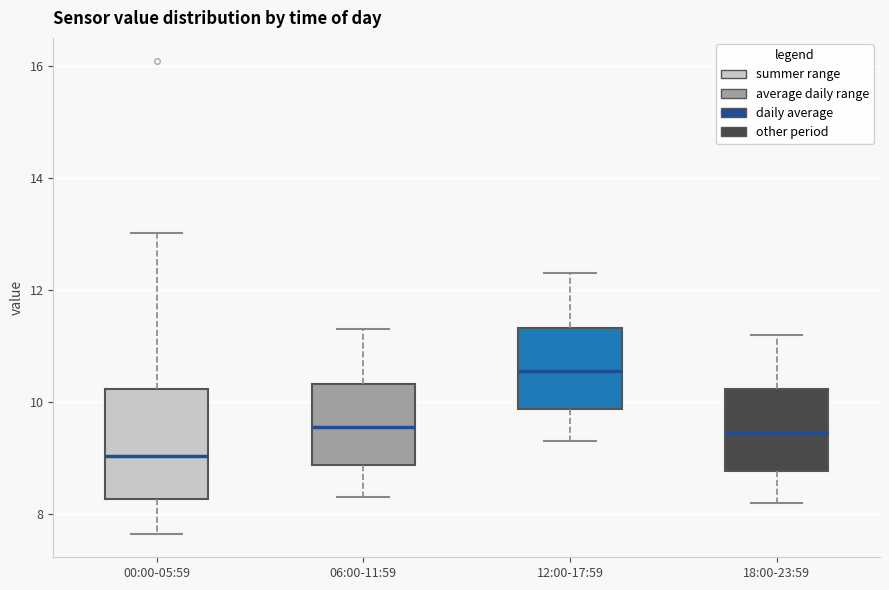

Which box's median line is the lowest?

00:00-05:59